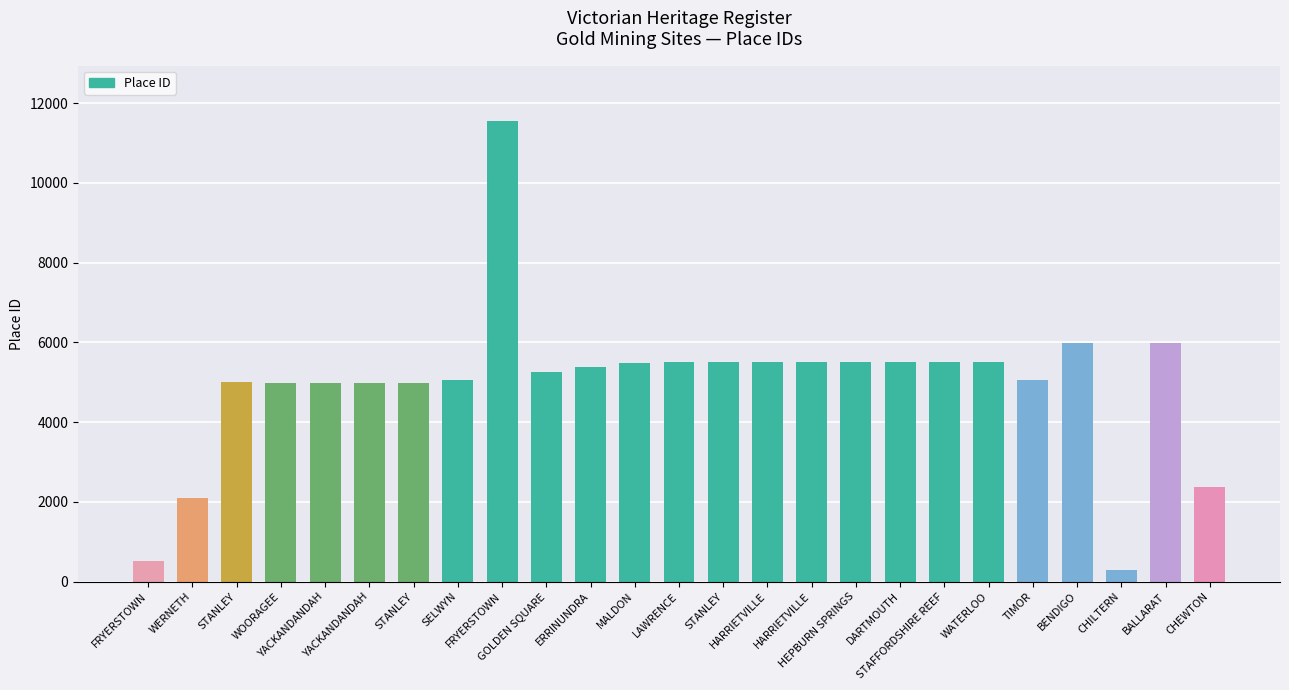

At which label is the value closest to 5920?

BALLARAT